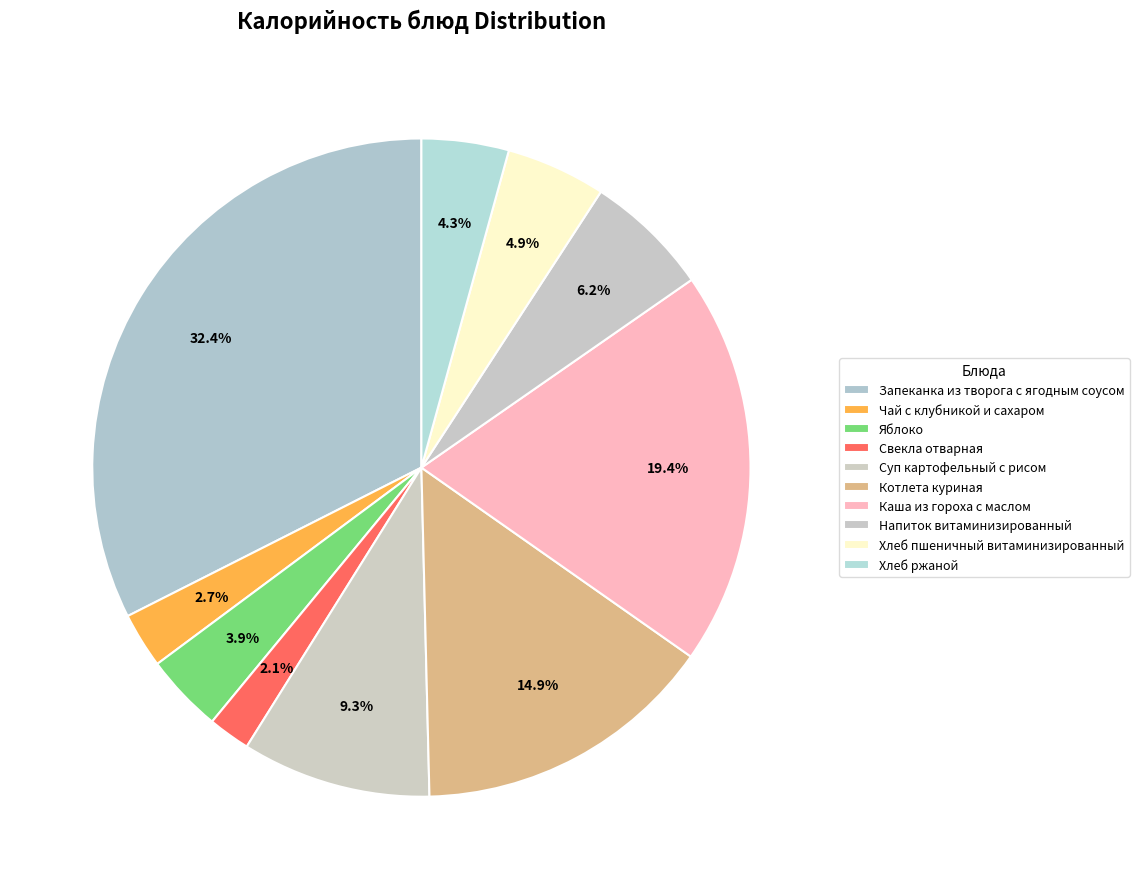

Rank the categories by value from highest to lowest.

Запеканка из творога с ягодным соусом, Каша из гороха с маслом, Котлета куриная, Суп картофельный с рисом, Напиток витаминизированный, Хлеб пшеничный витаминизированный, Хлеб ржаной, Яблоко, Чай с клубникой и сахаром, Свекла отварная